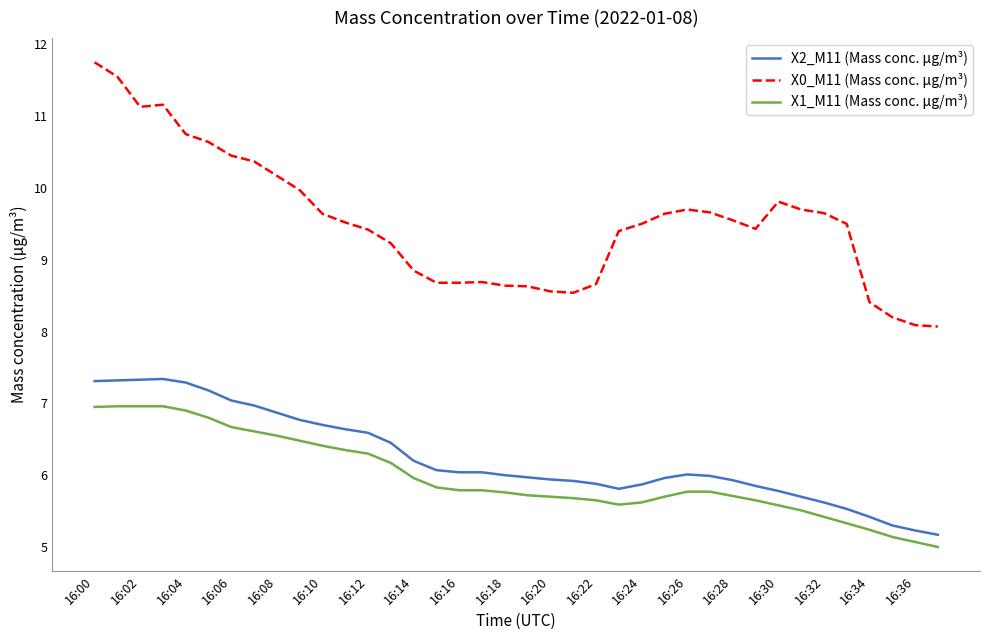

What is the greatest value displayed?

11.8